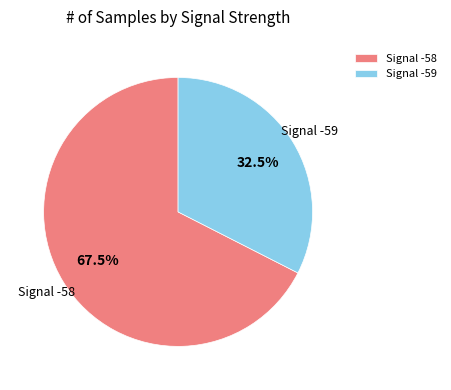

What is the smallest slice in the pie chart?

Signal -59